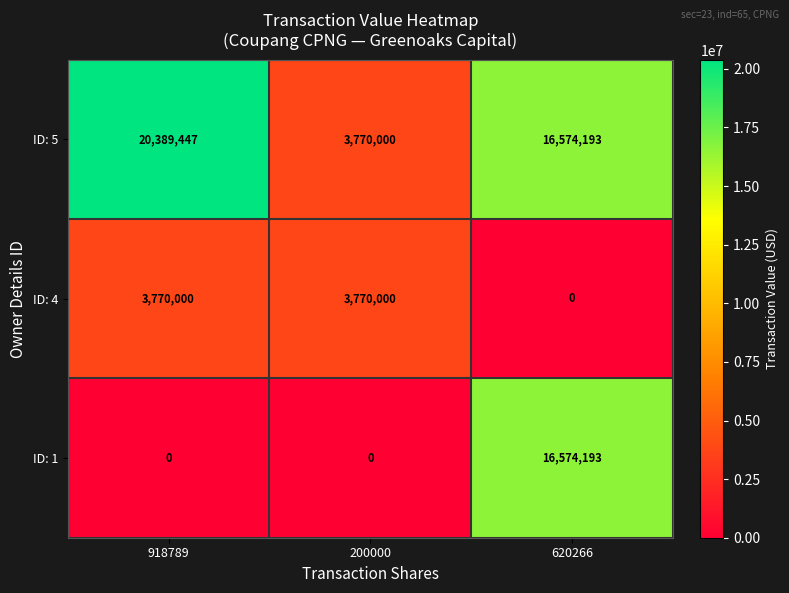

The value of ID: 1 at 918789 is -7503072. True or false?

False